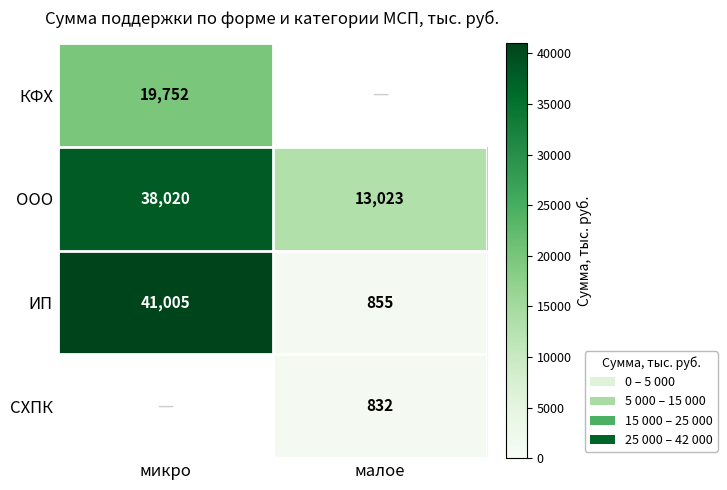

Count the number of data series in this chart.

4